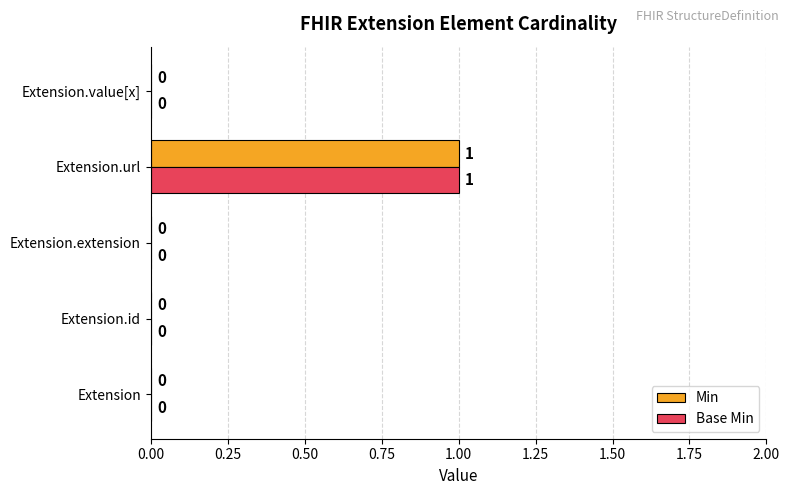

How many positive values does the Min series have?

1